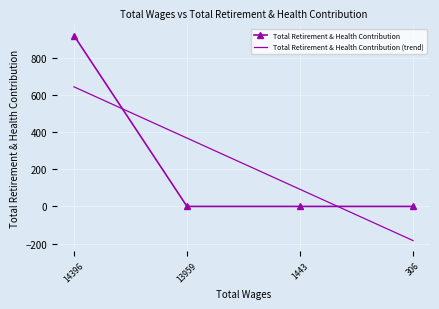

What is the maximum value shown in the chart?

921.0